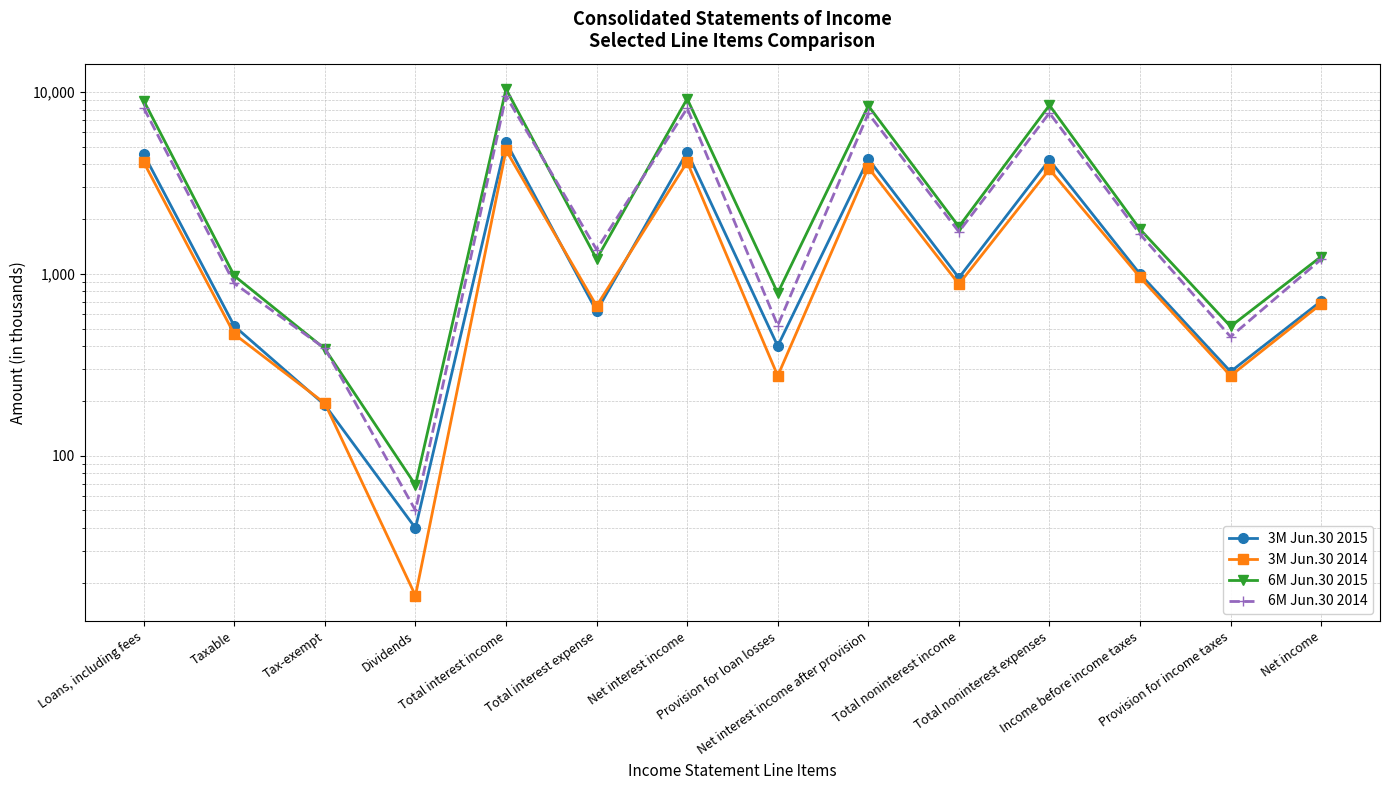

In 6M Jun.30 2014, how many points are higher than both neighbors (excluding endpoints)?

4